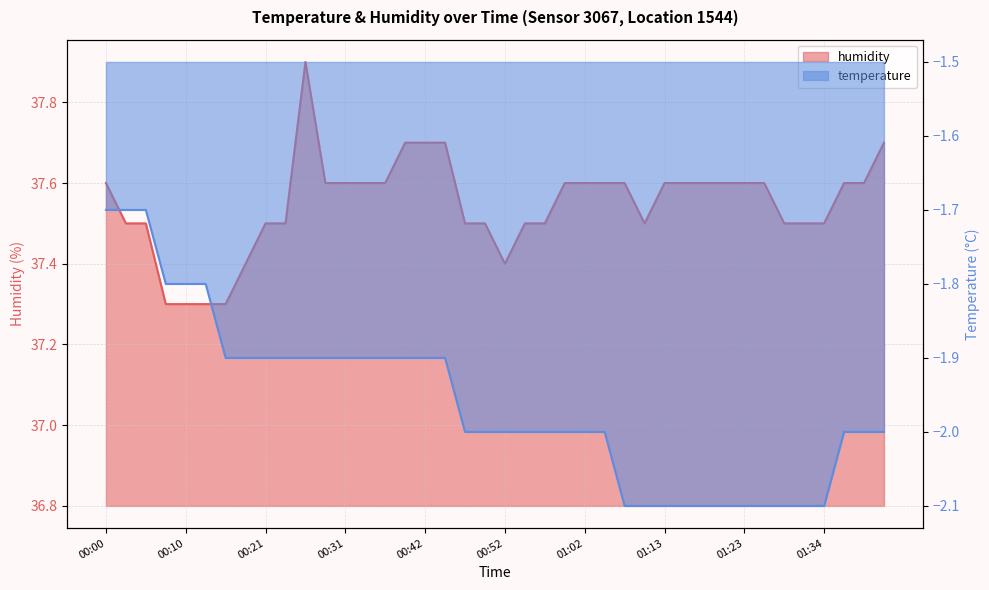

What is the average value of the humidity series?

37.5